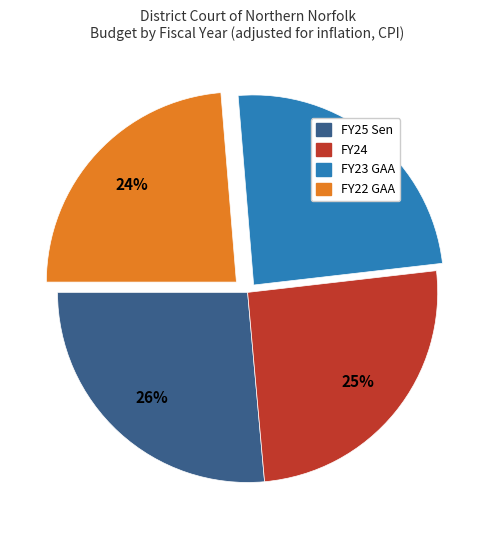

To the nearest percent, what is the average slice percentage?

25%